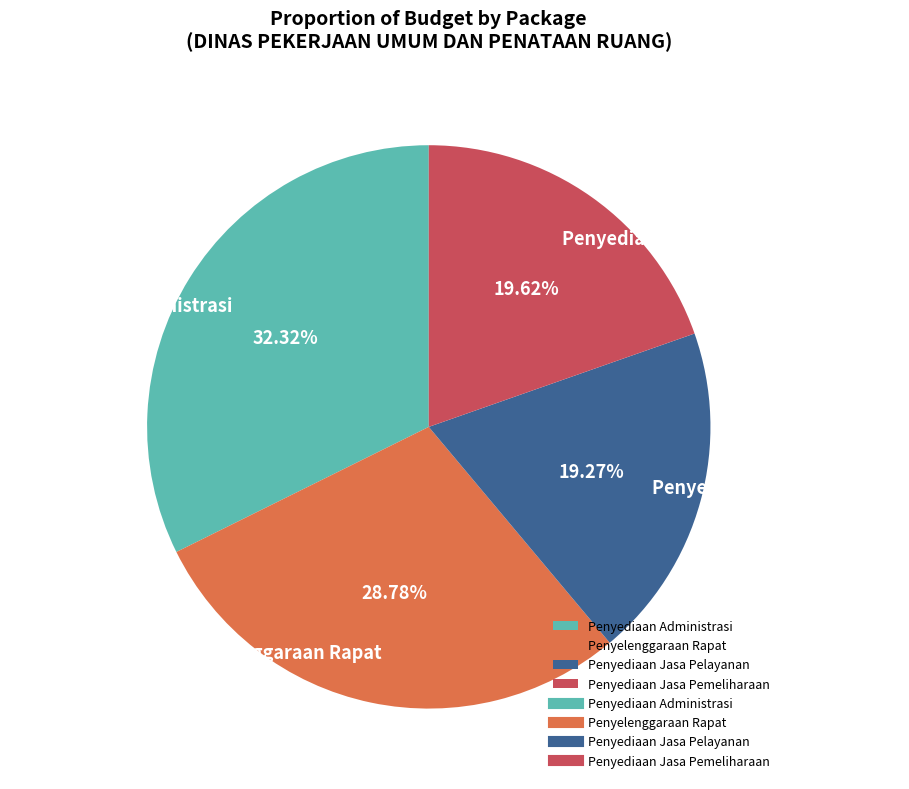

Does any single category account for the majority?

No